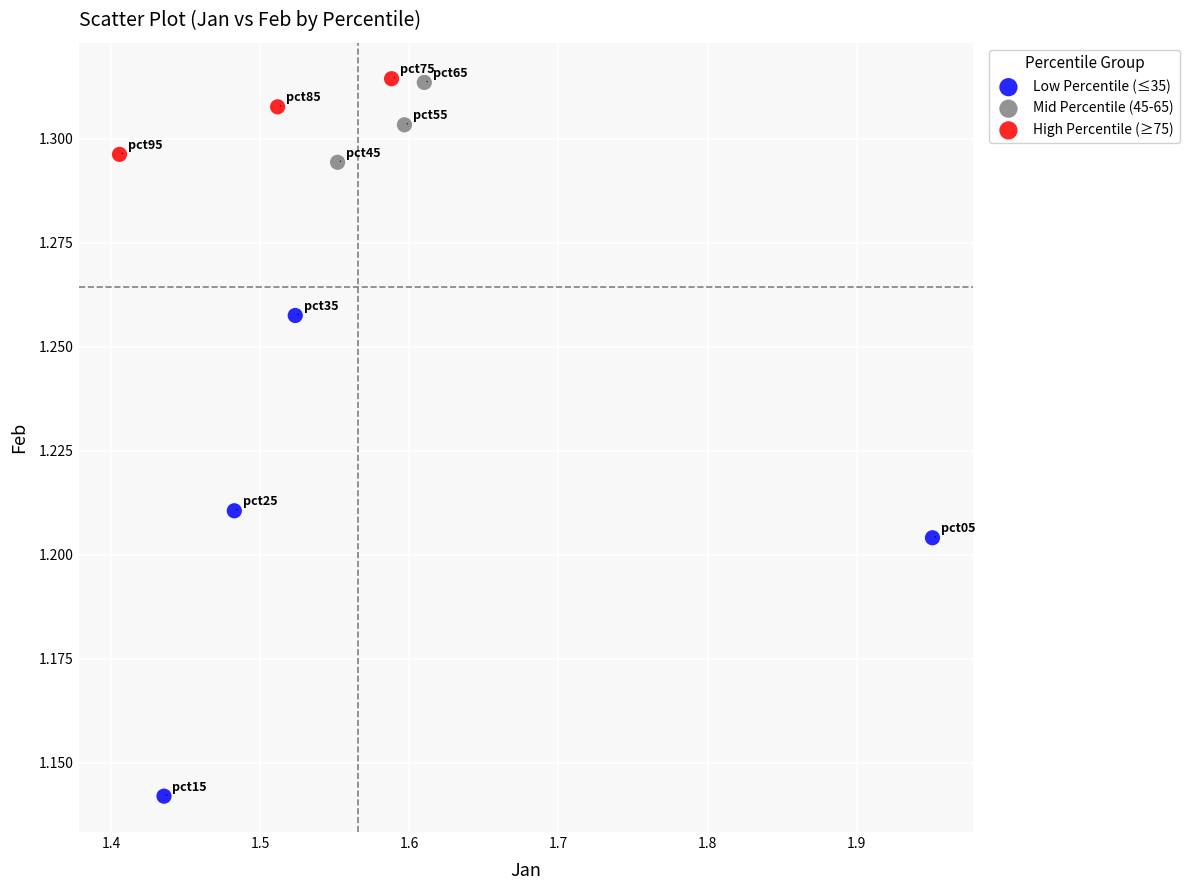

Which series reaches the minimum Y coordinate?

Low Percentile (≤35)